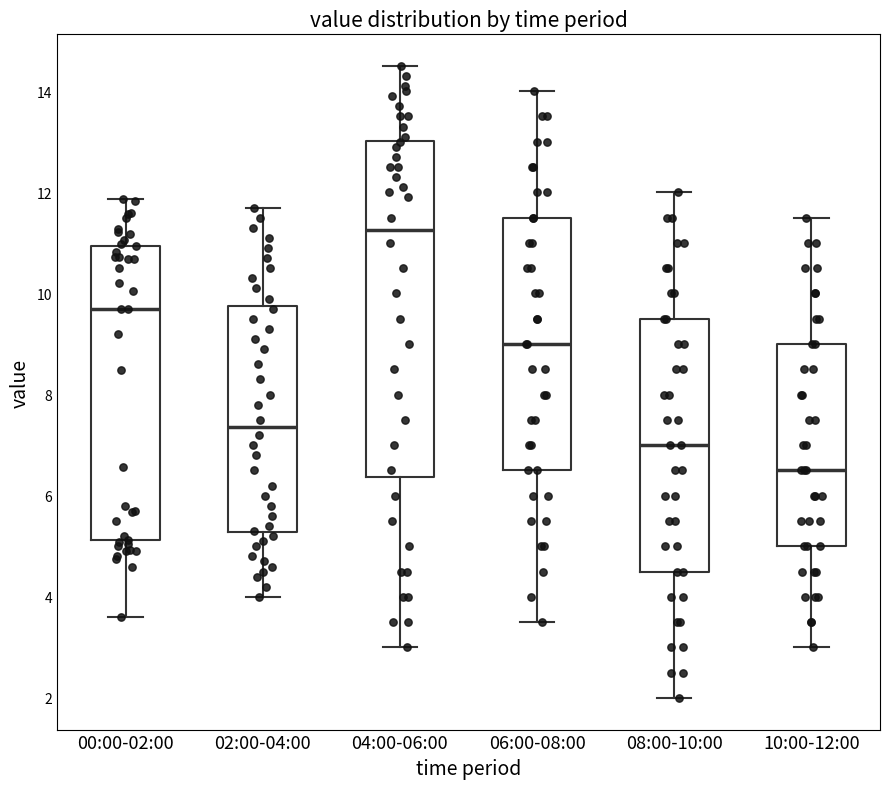

Which box has the highest median line?

04:00-06:00